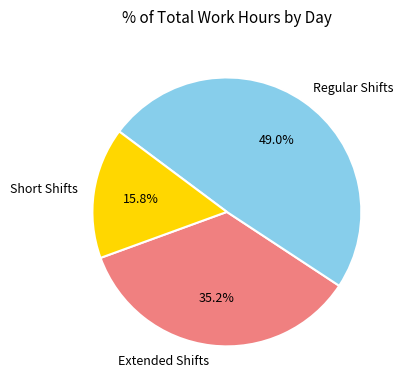

What percentage is NOT represented by Regular Shifts?

51.0%